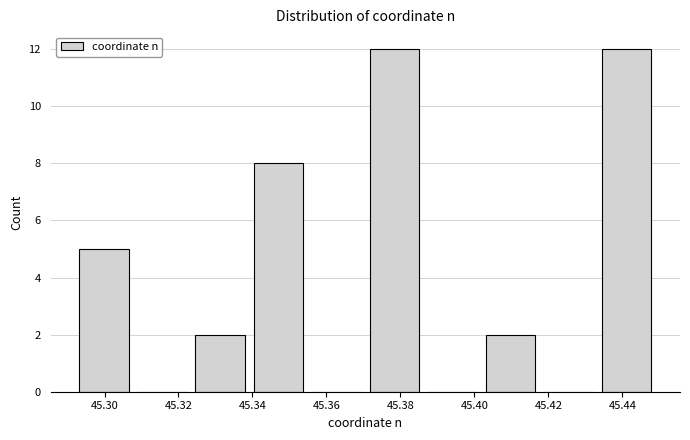

Reading left to right, list every bar in this chart as the range it spans on the x-axis followed by its height. Neither the bar edges nor the heights are printed on the chart, so give them approximately, as read against the axes.

45.292 to 45.308: 5
45.308 to 45.324: 0
45.324 to 45.340: 2
45.340 to 45.354: 8
45.354 to 45.370: 0
45.370 to 45.386: 12
45.386 to 45.402: 0
45.402 to 45.418: 2
45.418 to 45.434: 0
45.434 to 45.450: 12